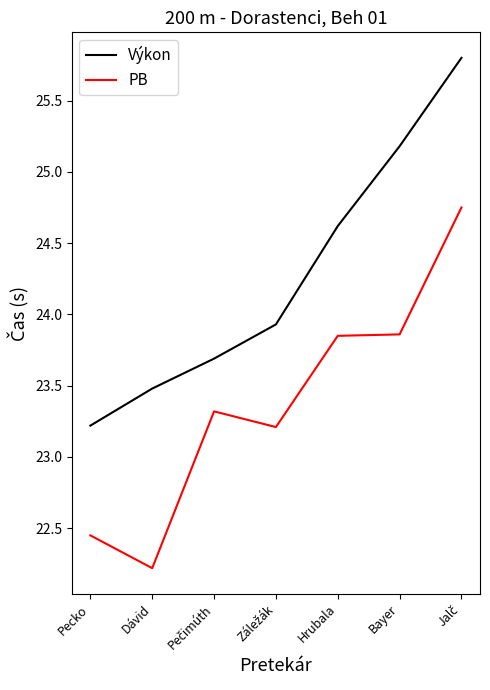

Is the value of Výkon at Bayer greater than the value of PB at Hrubala?

Yes